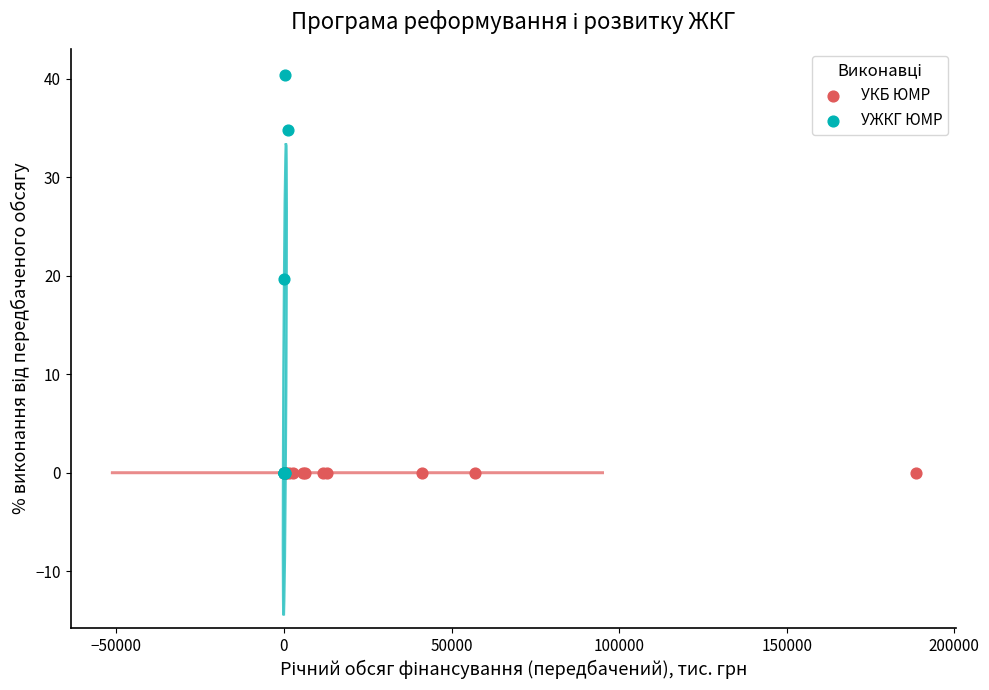

Which series contains the highest Y value?

УЖКГ ЮМР